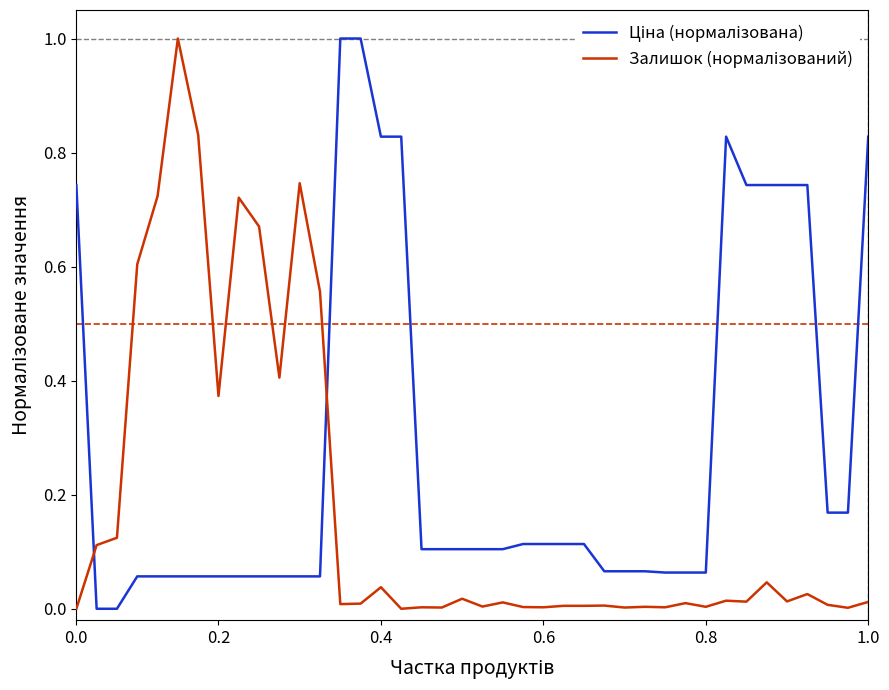

What is the maximum value shown in the chart?

1.0